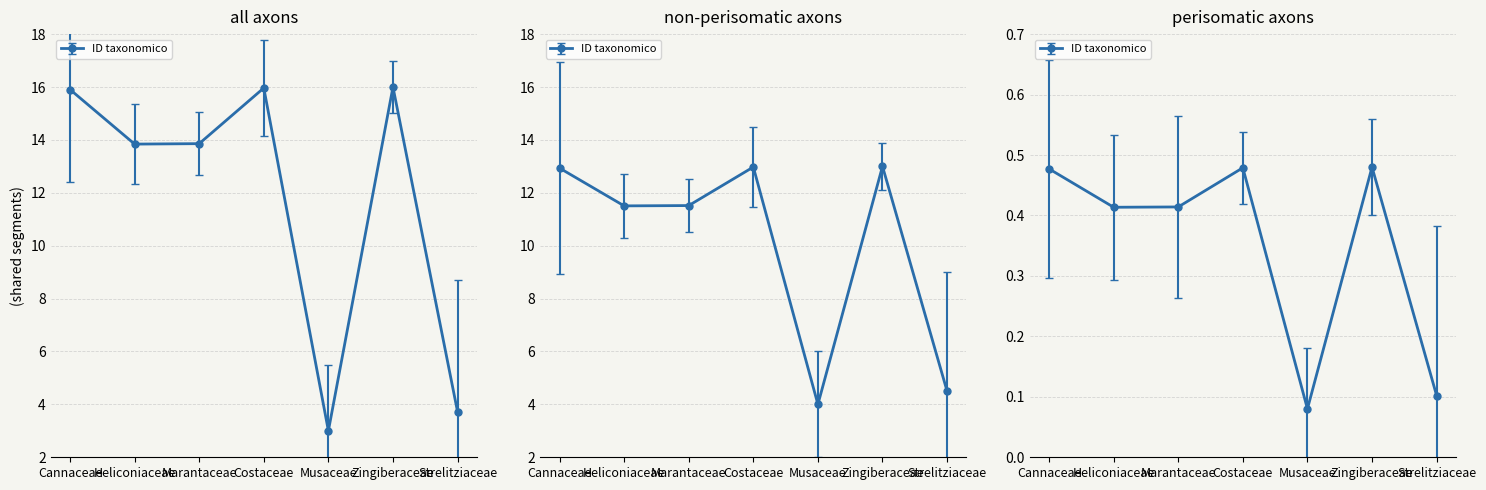

Which category has the highest value across all series?

Zingiberaceae